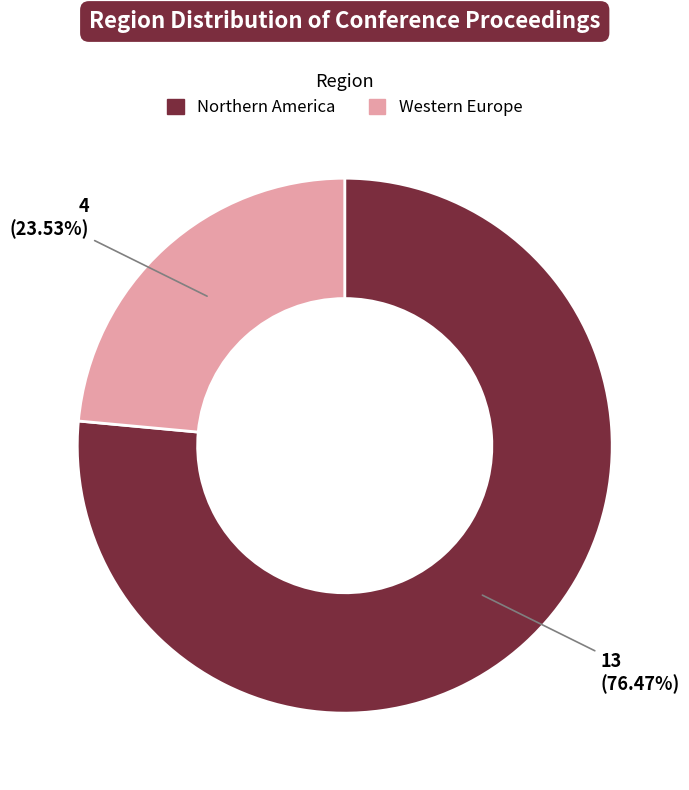

To the nearest percent, what is the difference between the largest and smallest slice percentages?

53%